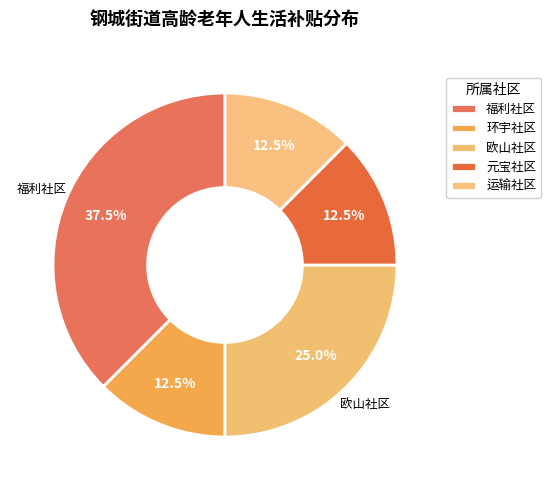

Rank the categories by value from lowest to highest.

环宇社区, 元宝社区, 运输社区, 欧山社区, 福利社区